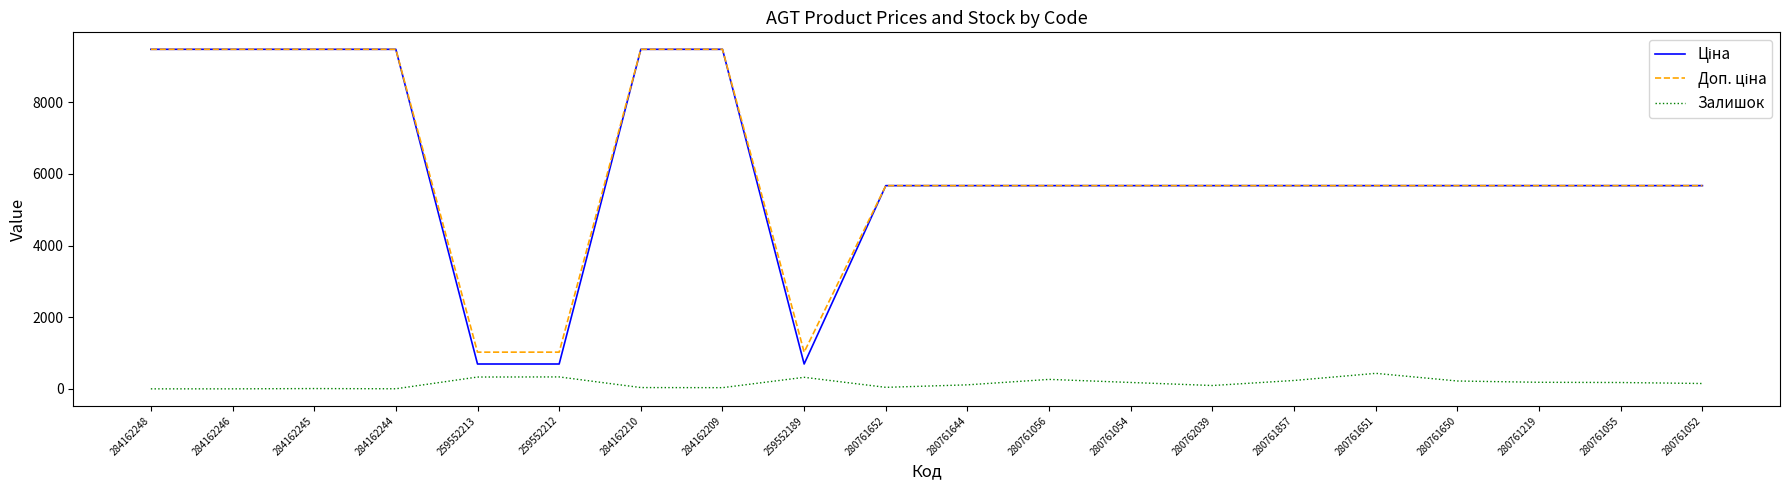

What is the difference between the highest and lowest values at 284162246?

9480.1